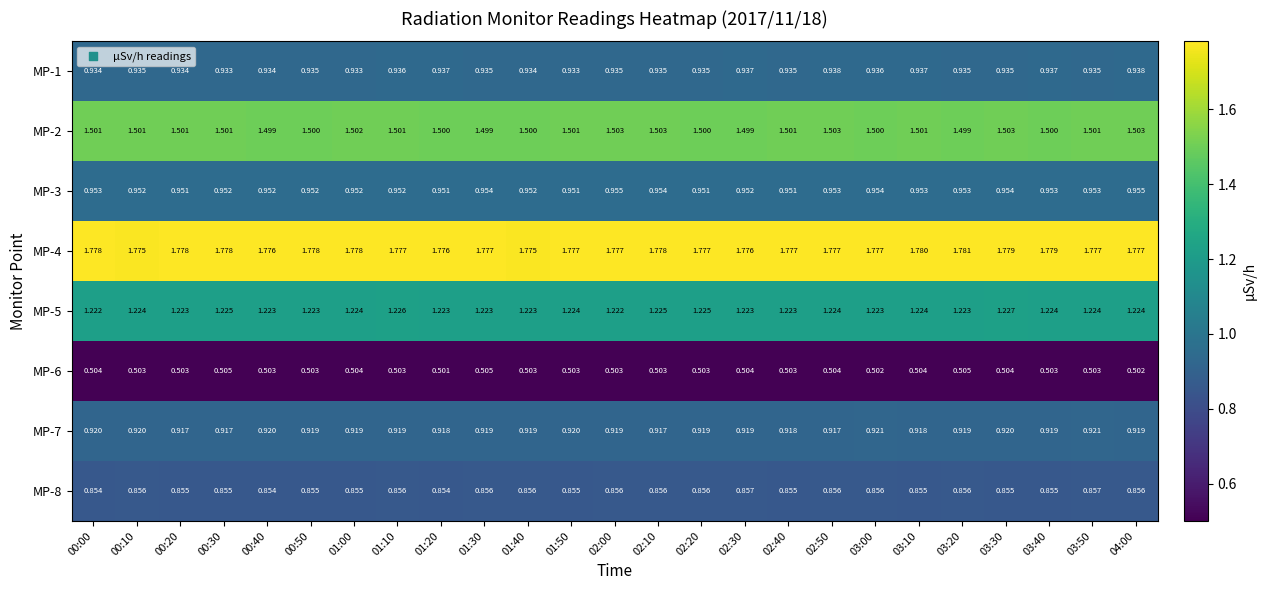

Is the value of MP-5 at 04:00 greater than the value of MP-1 at 01:20?

Yes